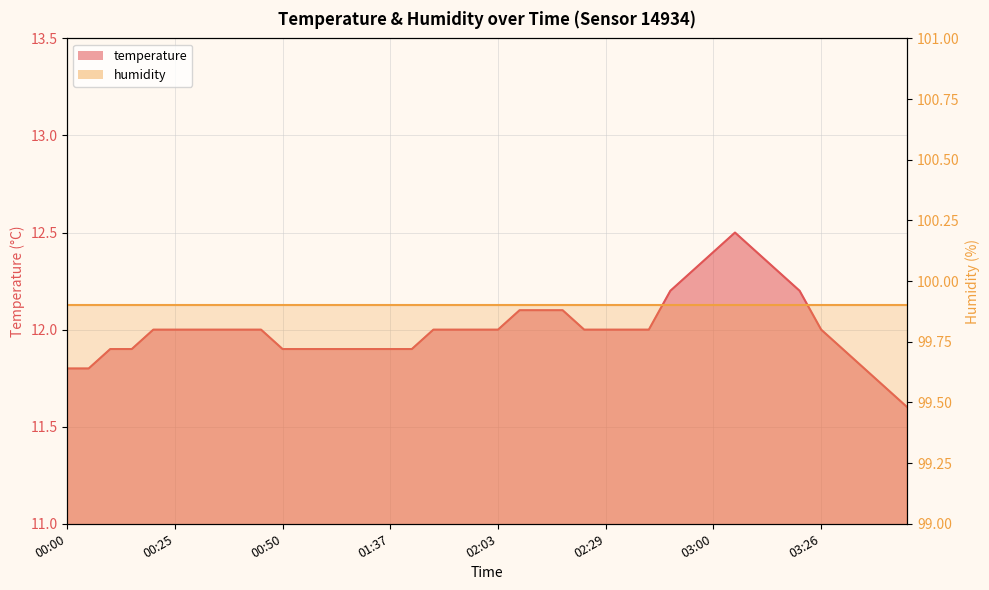

What is the minimum value shown in the chart?

11.6